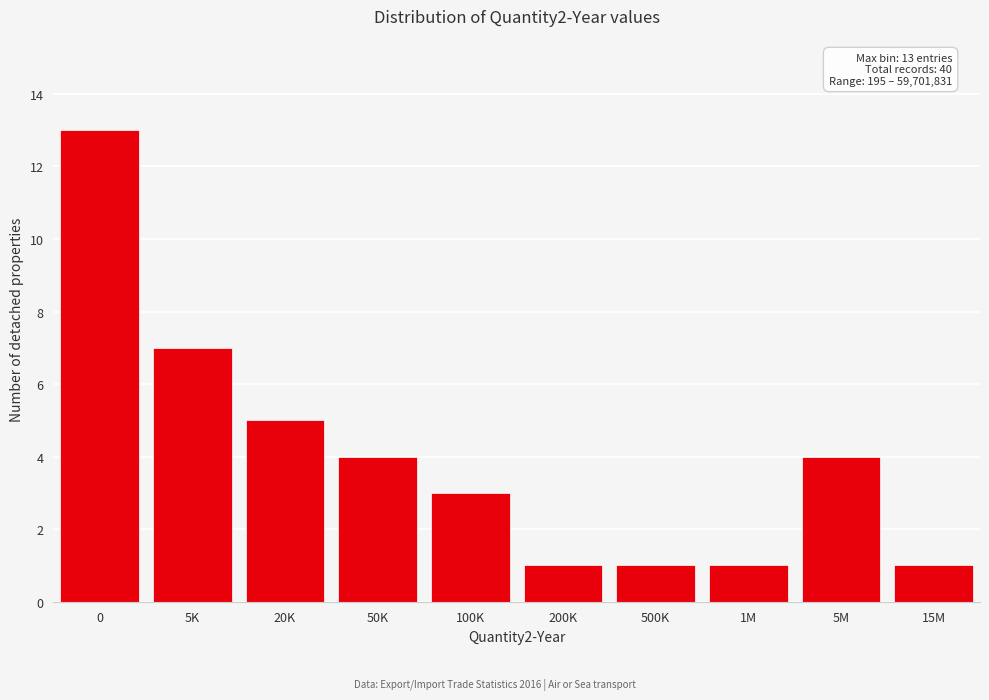

Reading right to left, extract all data points from this chart.

15M=1	5M=4	1M=1	500K=1	200K=1	100K=3	50K=4	20K=5	5K=7	0=13